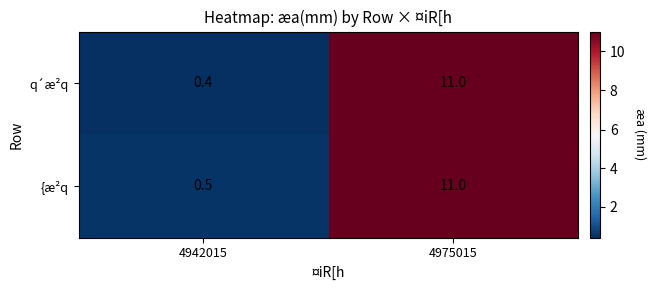

Which series has the widest spread of values?

q´æ²q